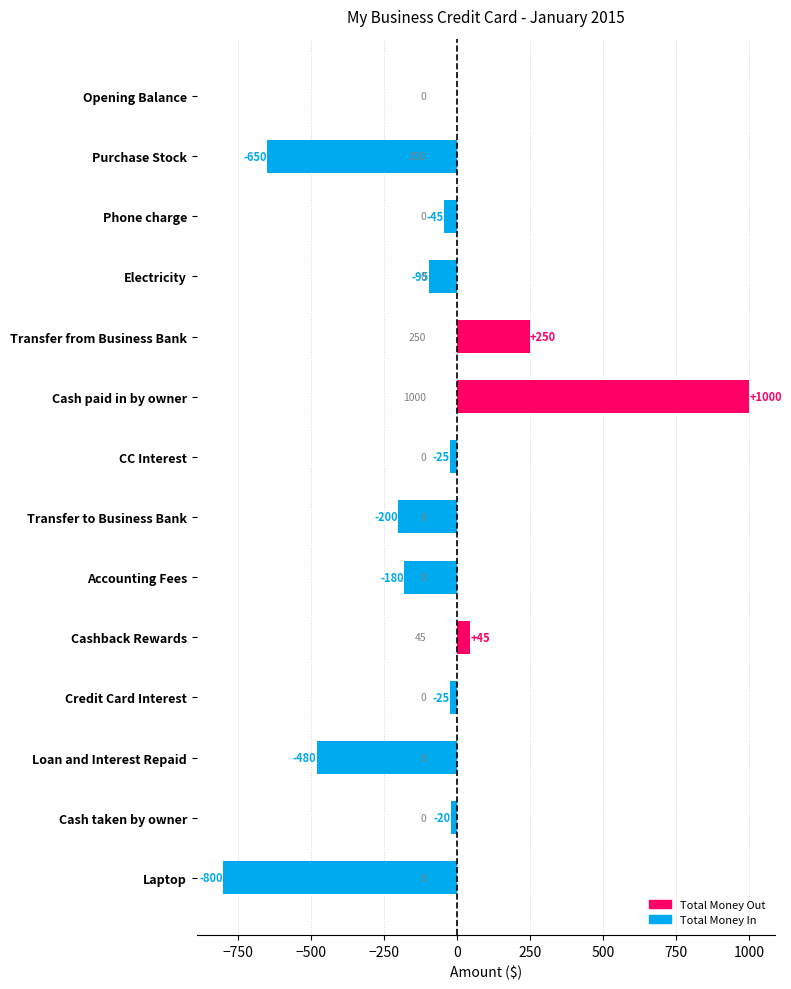

Read the value at Transfer to Business Bank.

-200